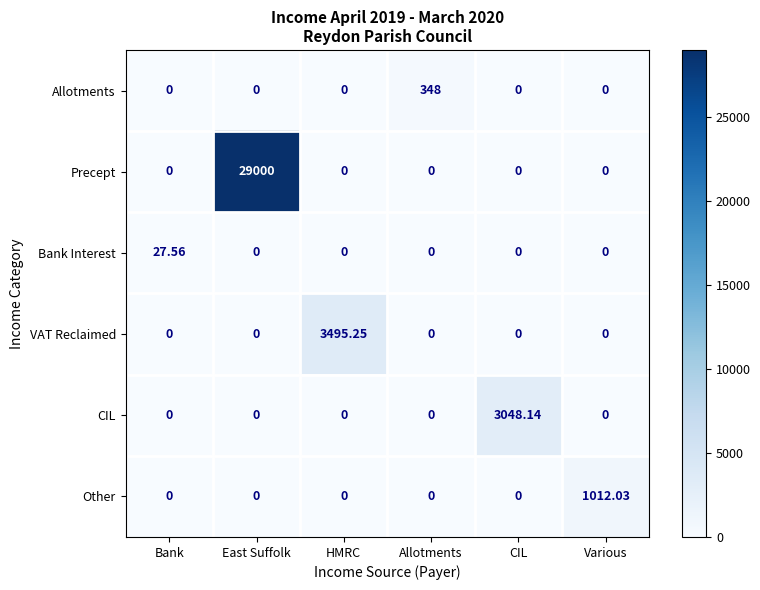

Which category has the highest value across all series?

East Suffolk